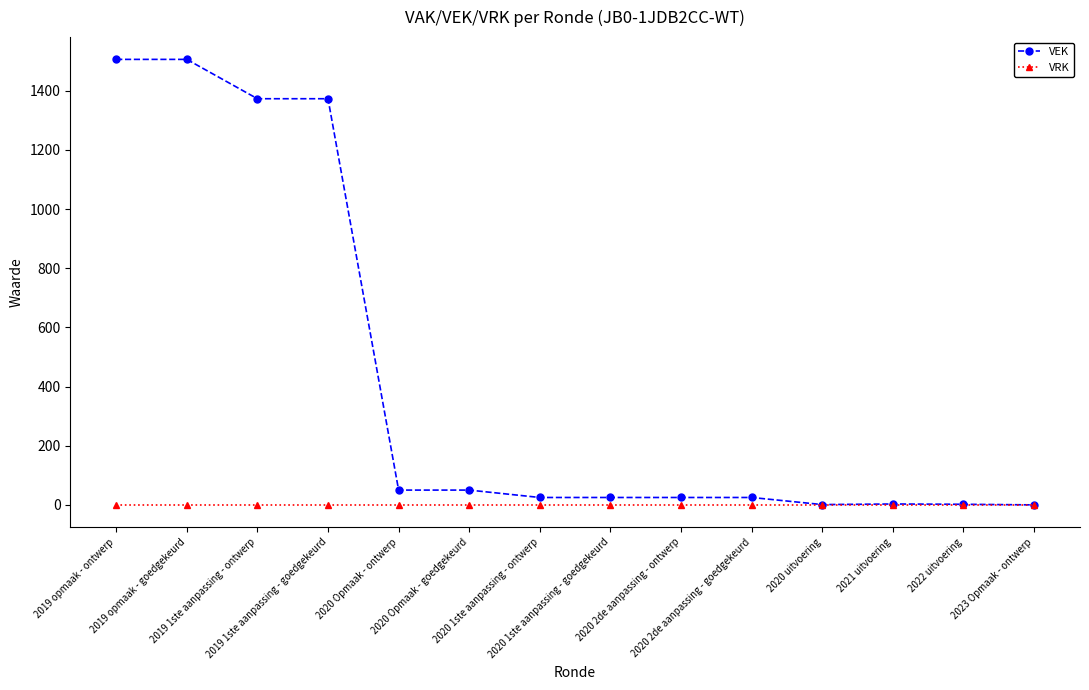

What is the difference between the highest and lowest values at 2019 opmaak - ontwerp?

1506